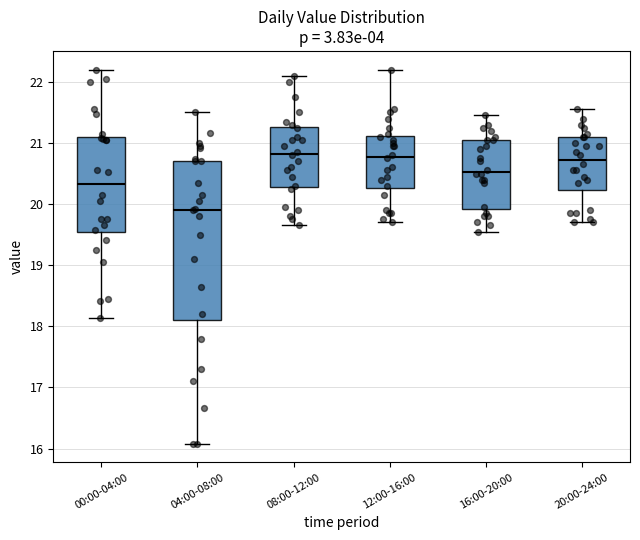

Reading left to right, transcribe this box plot: for each box, give where its median line is, the range the box spans, and where its two whiskers end, as read against the y-axis. The values are not printed on the chart, so give them approximately, as read against the axis.

00:00-04:00: median 20.3, box 19.5 to 21.1, whiskers 18.1 to 22.2
04:00-08:00: median 19.9, box 18.1 to 20.7, whiskers 16.1 to 21.5
08:00-12:00: median 20.8, box 20.3 to 21.3, whiskers 19.7 to 22.1
12:00-16:00: median 20.8, box 20.3 to 21.1, whiskers 19.7 to 22.2
16:00-20:00: median 20.5, box 19.9 to 21.1, whiskers 19.6 to 21.5
20:00-24:00: median 20.7, box 20.2 to 21.1, whiskers 19.7 to 21.6